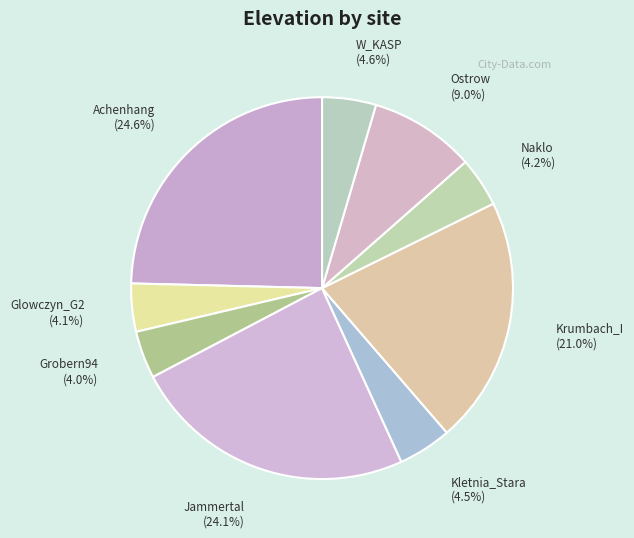

Approximately how many times larger is the value at Glowczyn_G2 compared to Naklo?

1.0